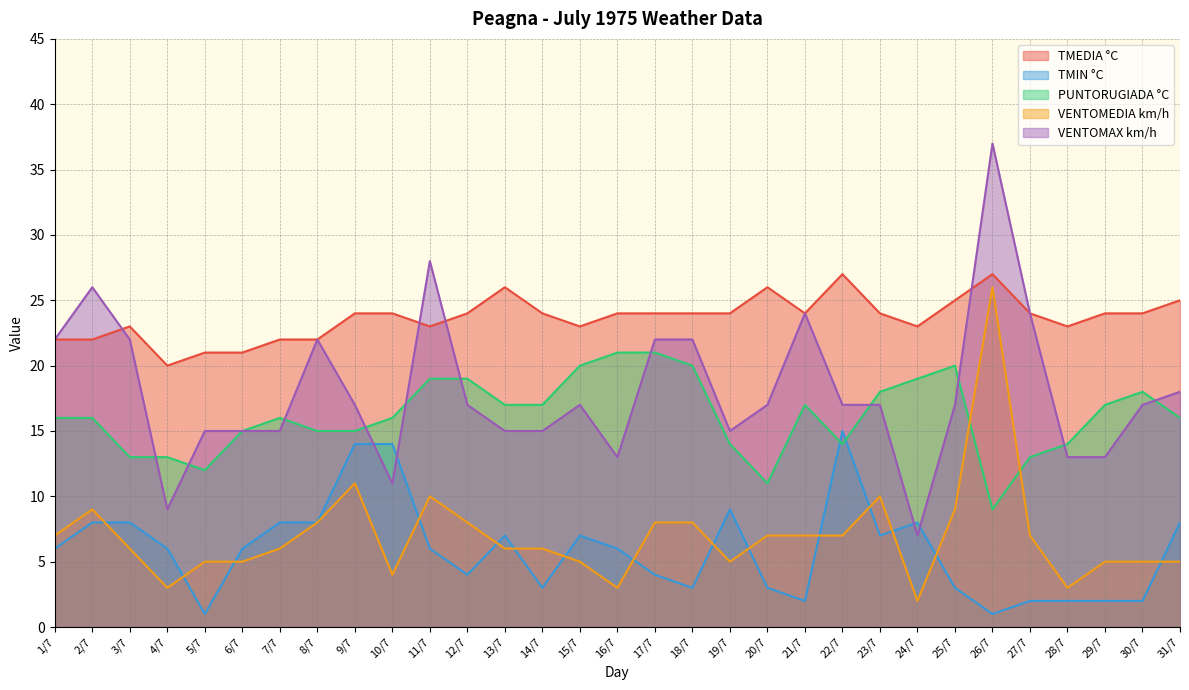

How many lines are shown in the chart?

5